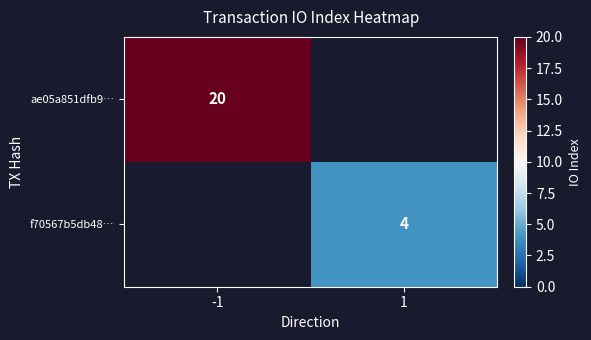

List the series in order of their overall mean, highest first.

ae05a851dfb9…, f70567b5db48…